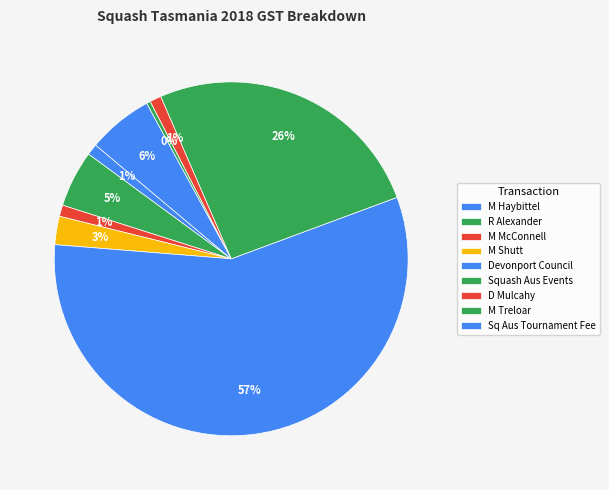

Count the number of slices in the pie.

9